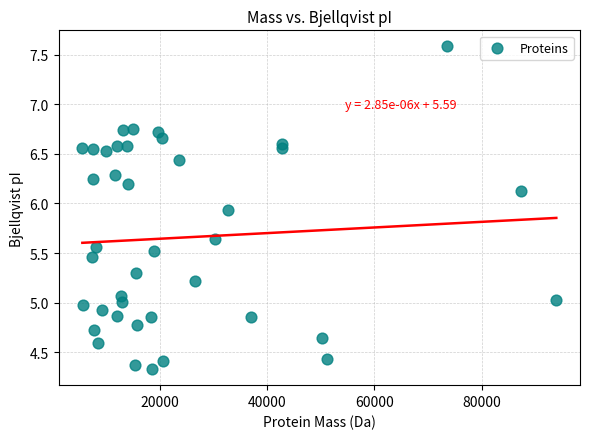

What is the range of Y values (max minus min)?

3.3